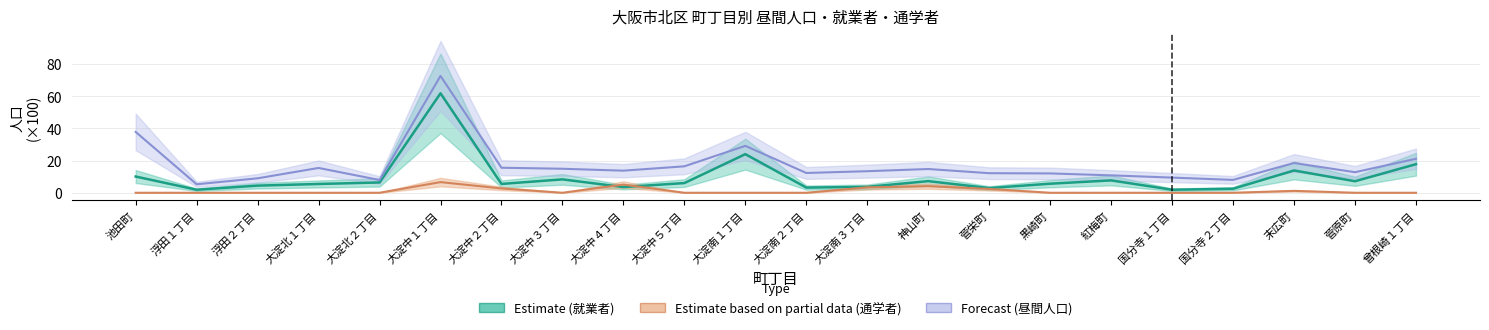

True or false: 昼間人口 (Forecast) and 就業者 (Estimate) intersect in this chart.

False